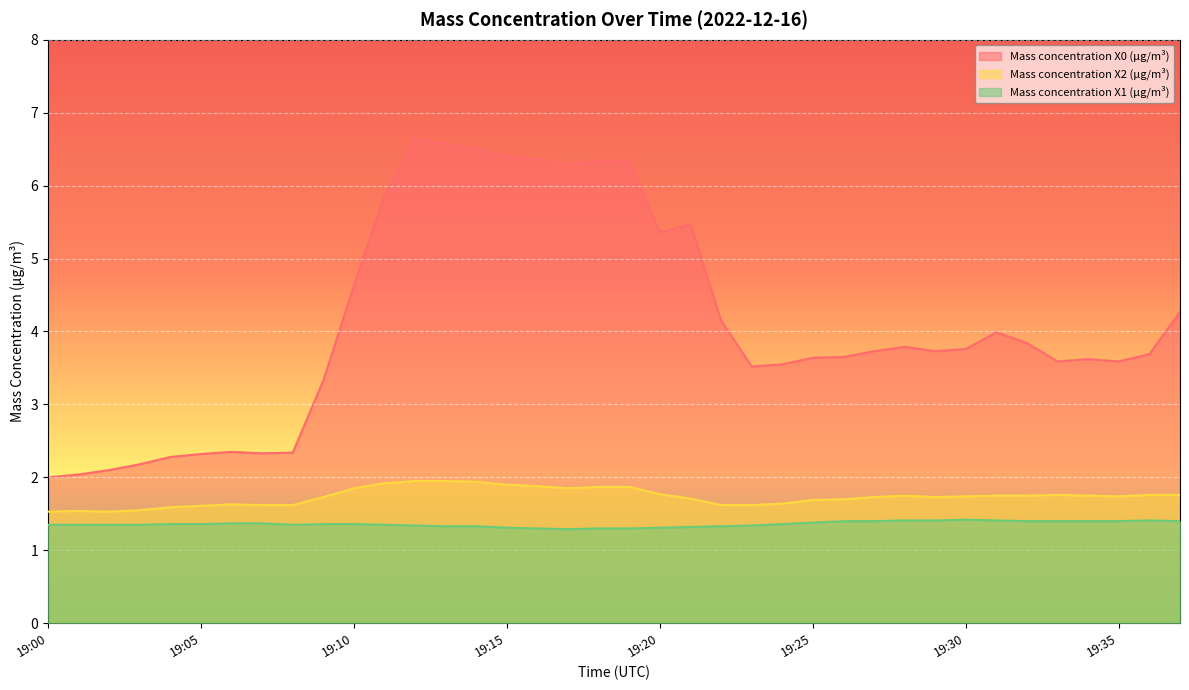

True or false: Mass concentration X0 (μg/m³) and Mass concentration X1 (μg/m³) intersect in this chart.

False